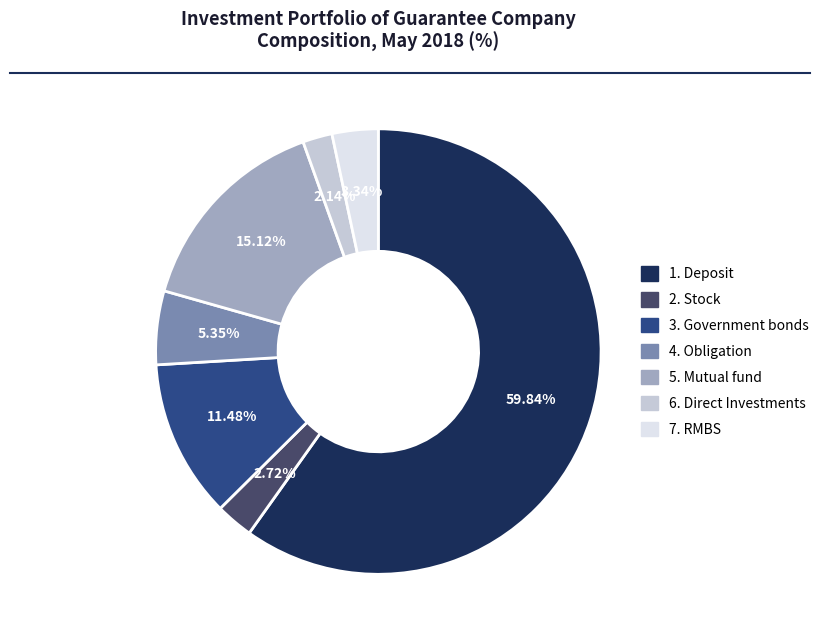

Which category has the biggest portion of the pie?

1. Deposit